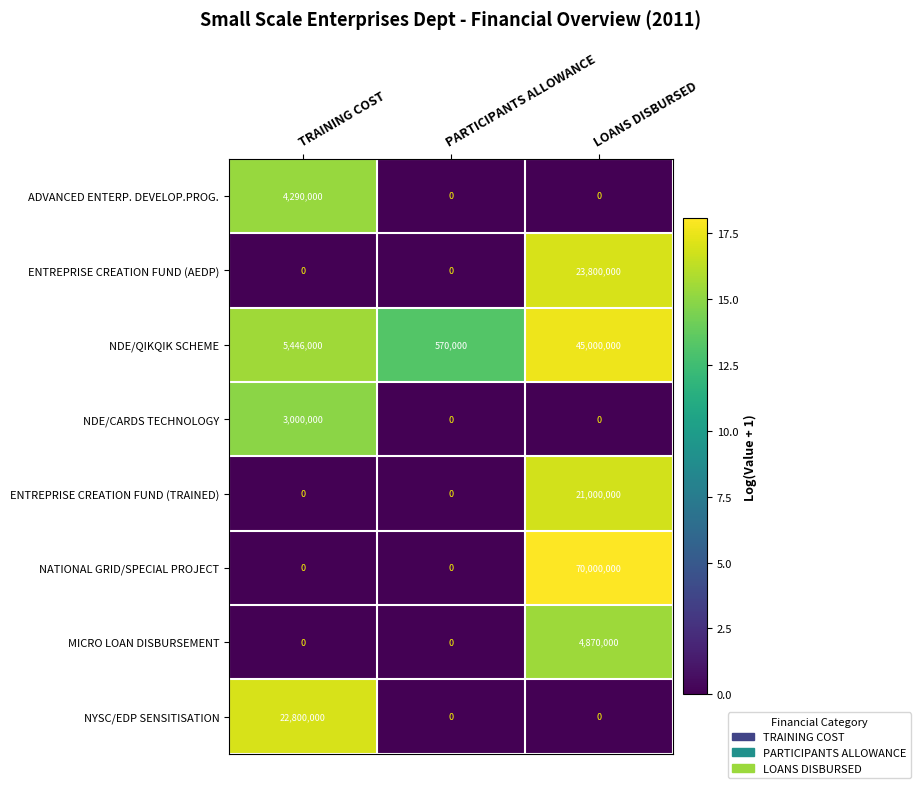

The MICRO LOAN DISBURSEMENT series shows 1121452 at LOANS DISBURSED. True or false?

False